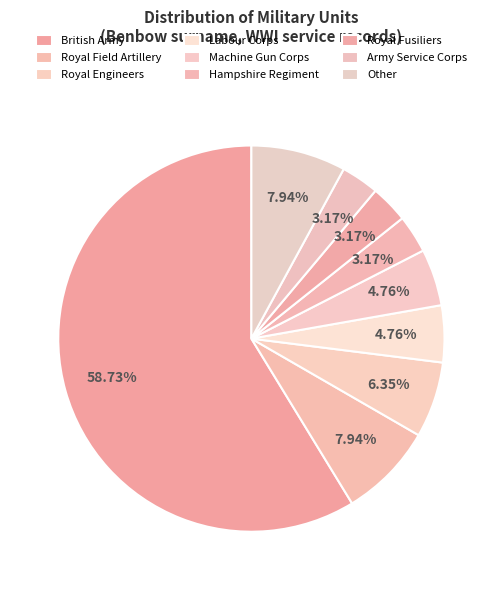

How many segments does this pie chart have?

9